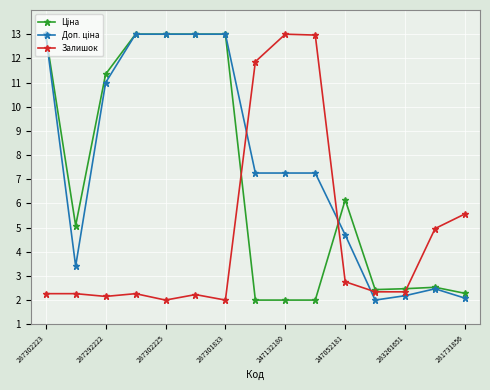

True or false: Залишок has more than 0 points higher than both neighbors.

True